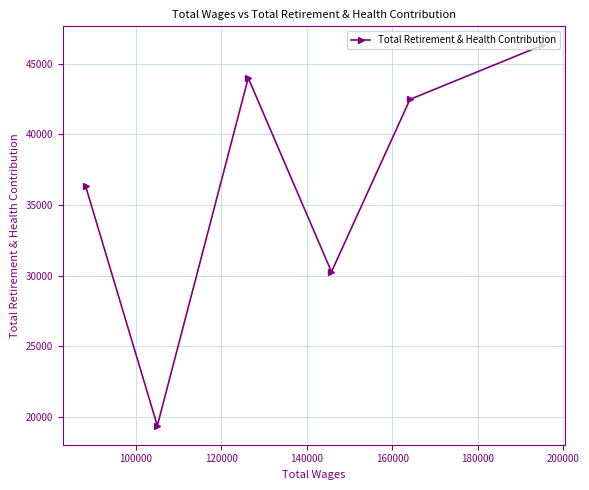

What is the sum of all values?

218729